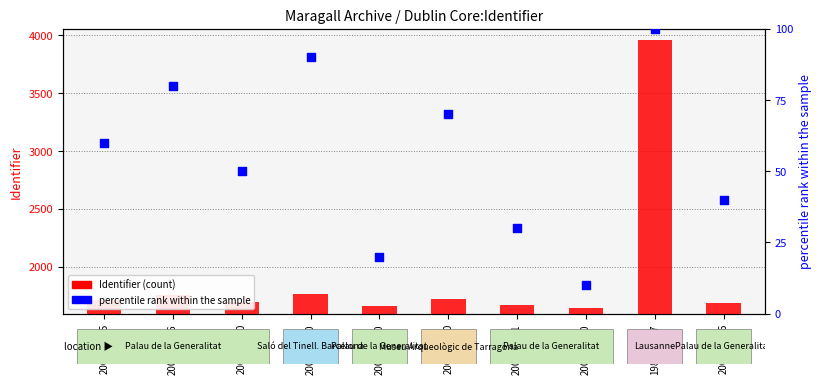

What are all the series names shown in the legend?

Identifier (count), percentile rank within the sample